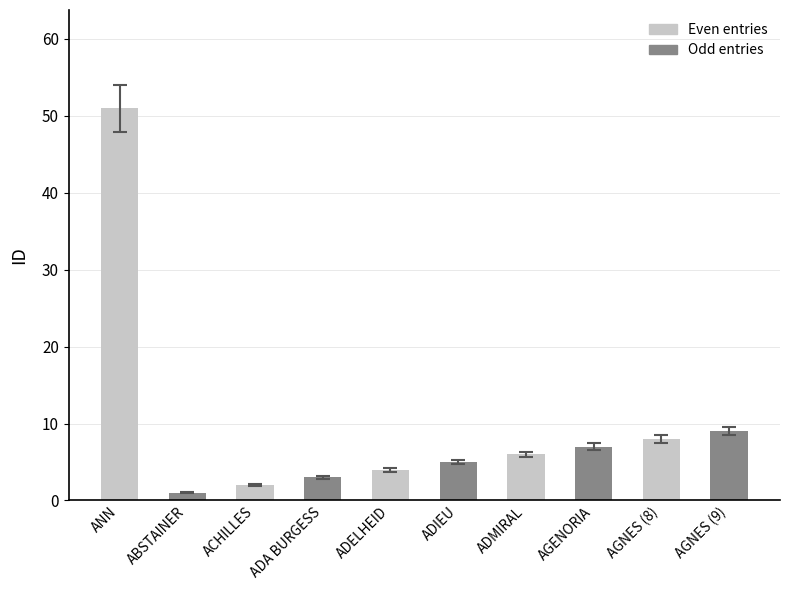

Reading left to right, what are all the values shown in this chart?

ANN=51	ABSTAINER=1	ACHILLES=2	ADA BURGESS=3	ADELHEID=4	ADIEU=5	ADMIRAL=6	AGENORIA=7	AGNES (8)=8	AGNES (9)=9